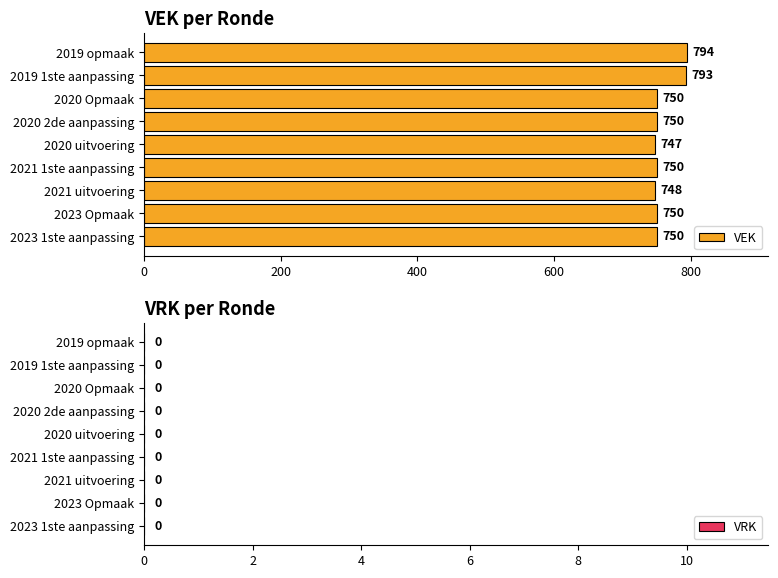

Between 2021 uitvoering and 2021 1ste aanpassing, which is larger?

2021 1ste aanpassing